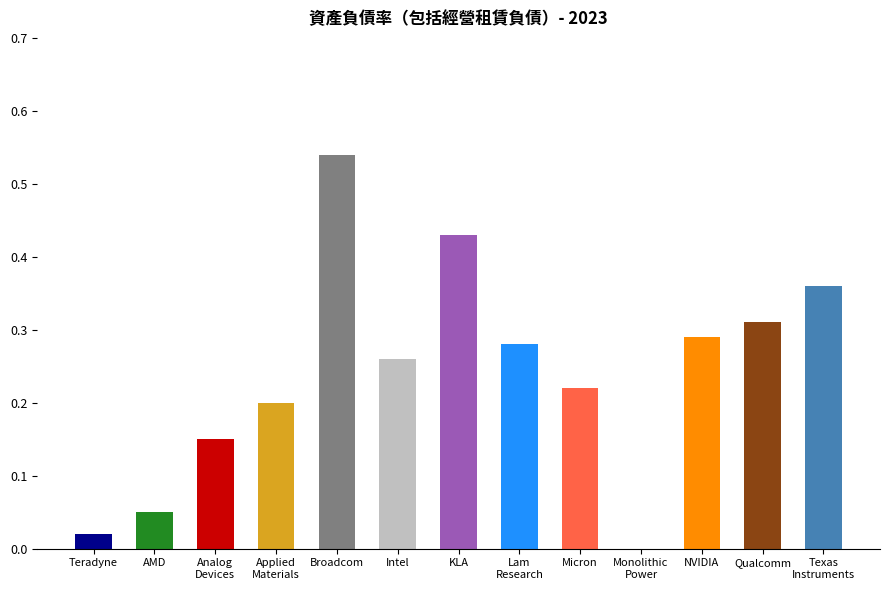

How many values exceed 0?

12